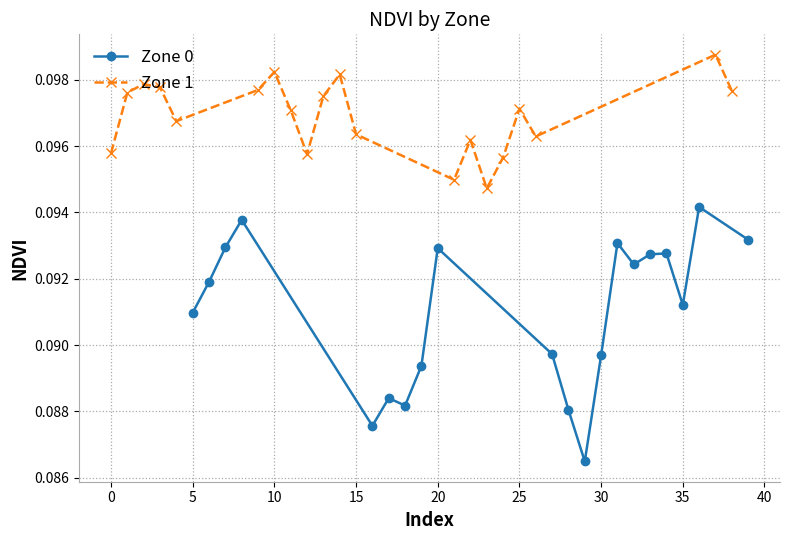

What is the minimum value shown in the chart?

0.1